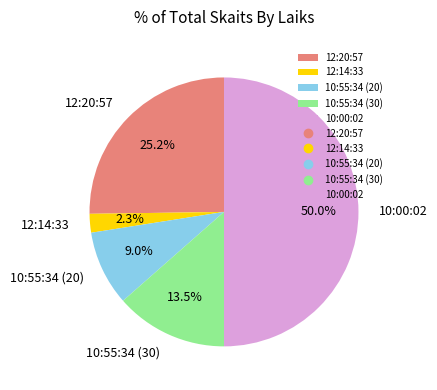

Does 12:14:33 account for over 50% of the chart?

No